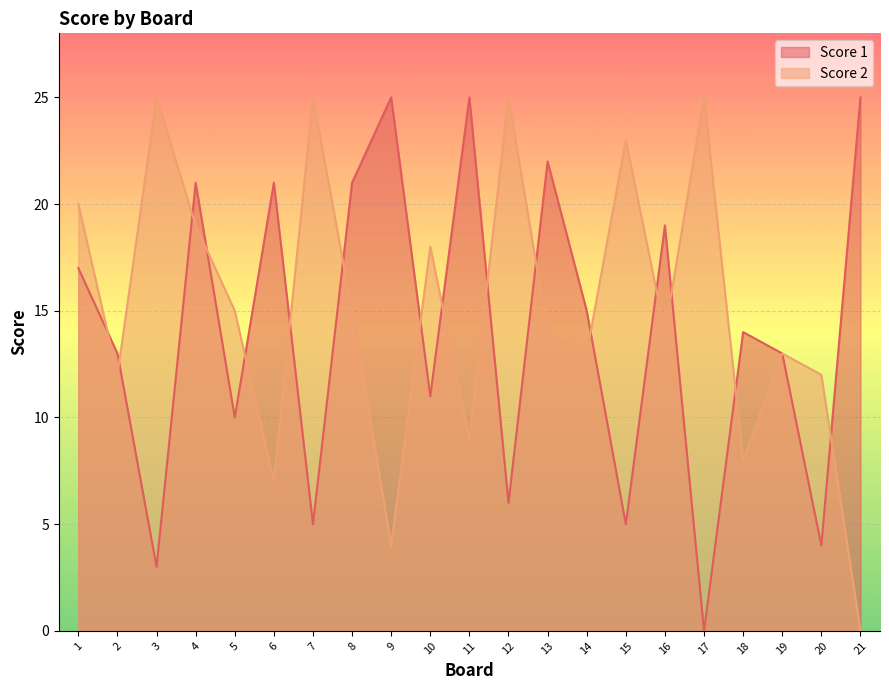

How many lines are shown in the chart?

2